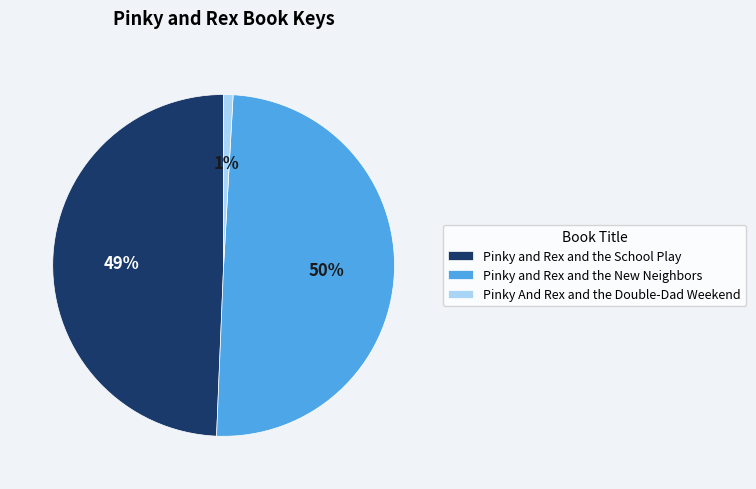

To the nearest percent, what is the average slice percentage?

33%